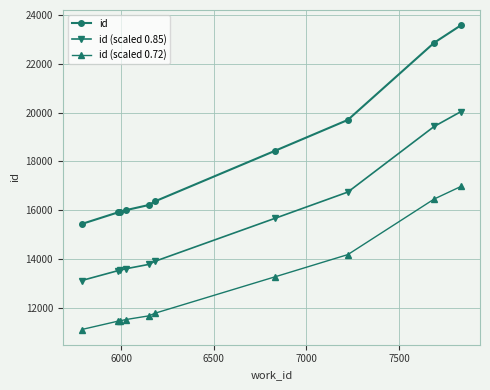

What is the average value of the id series?

18043.3